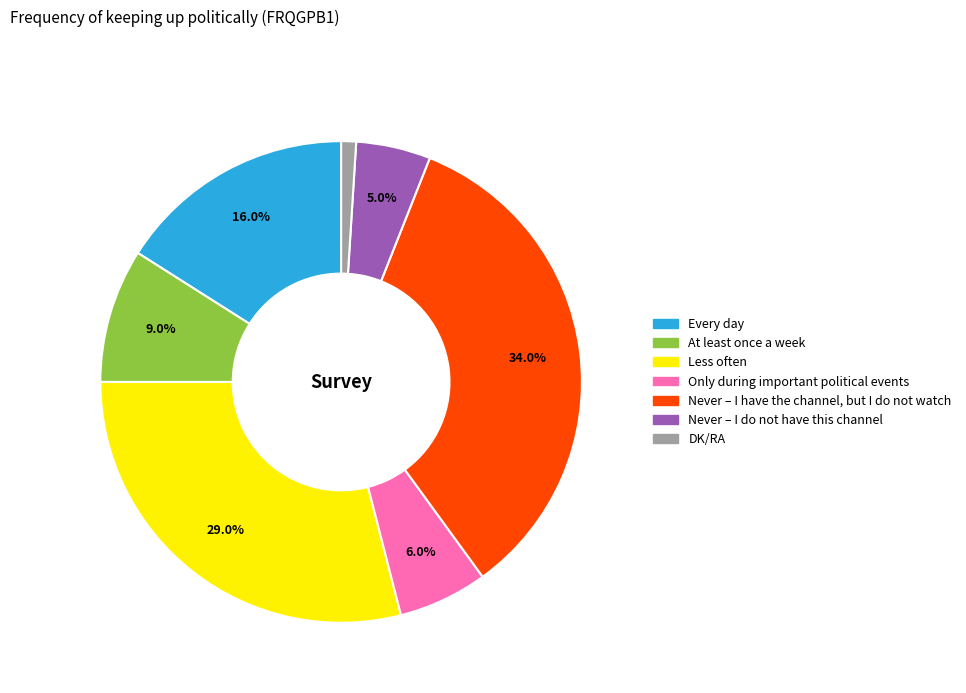

To the nearest percent, what is the average slice percentage?

14%